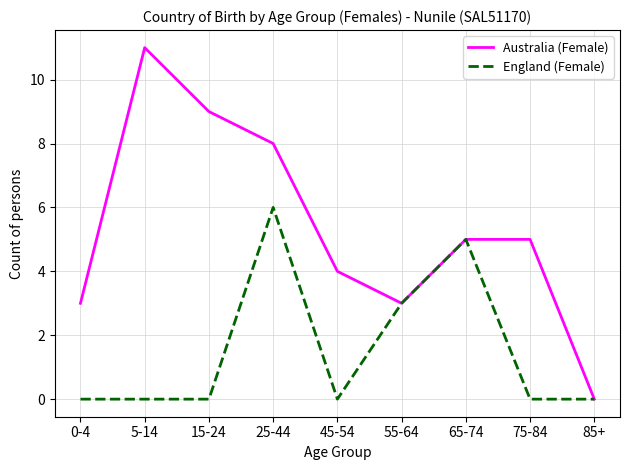

True or false: Australia (Female) has more than 2 points higher than both neighbors.

False